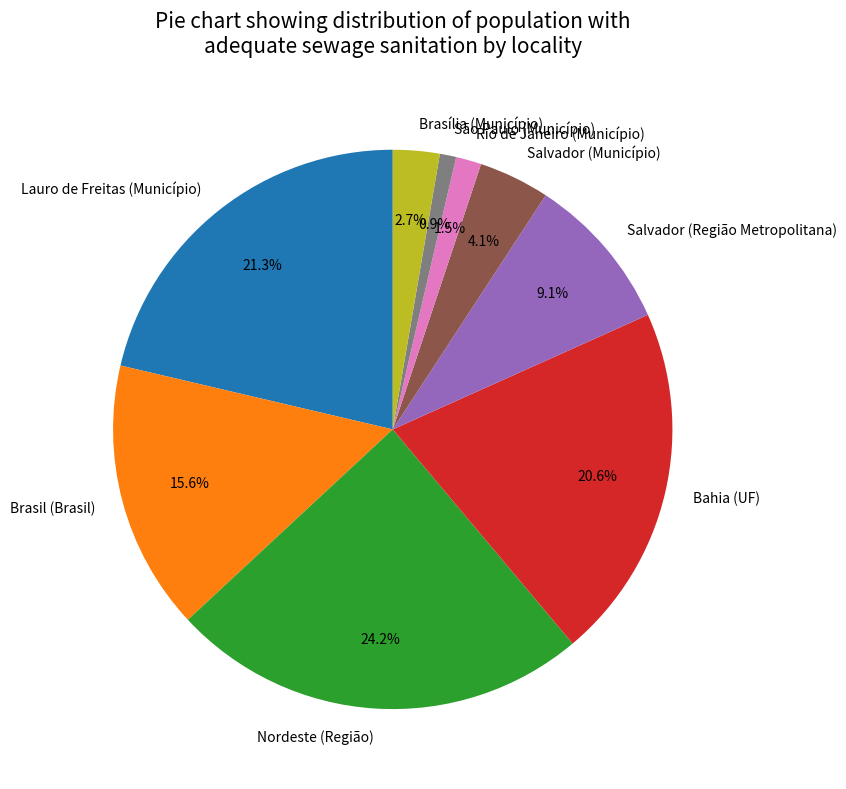

Which category has the smallest portion of the pie?

São Paulo (Município)